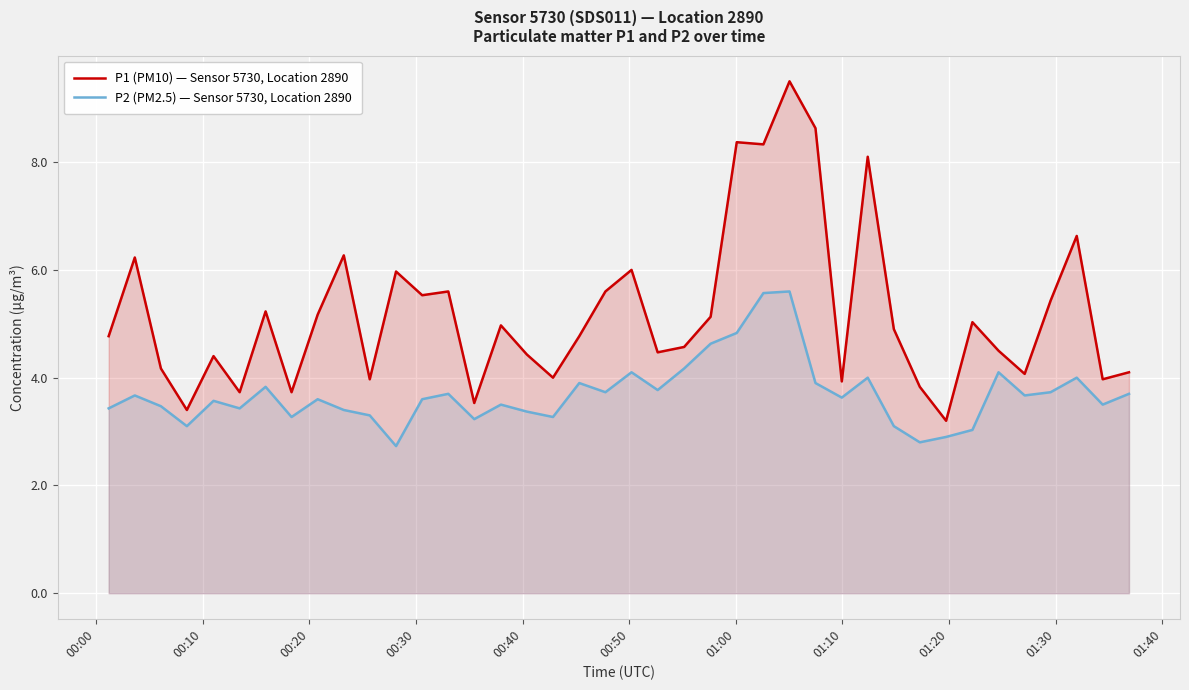

What is the maximum value shown in the chart?

9.5